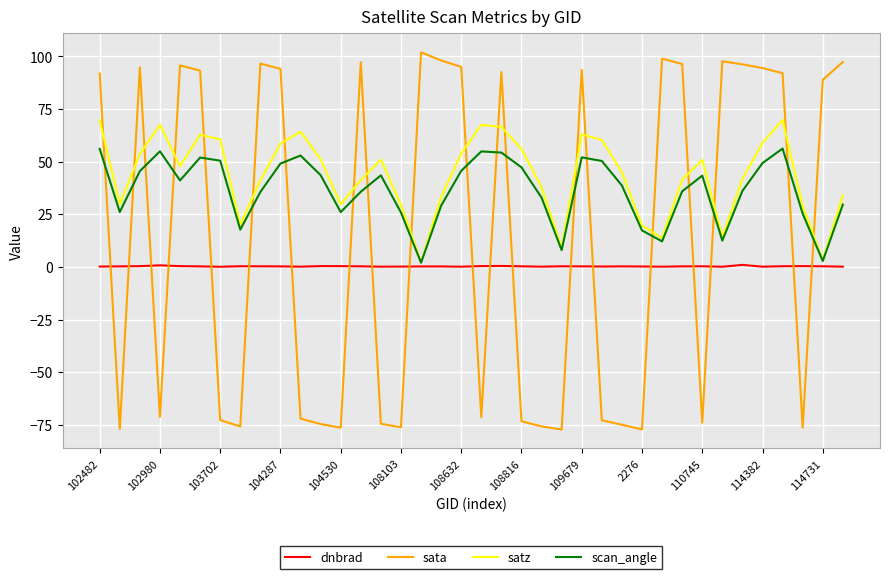

What is the sum of all scan_angle values?

1392.4